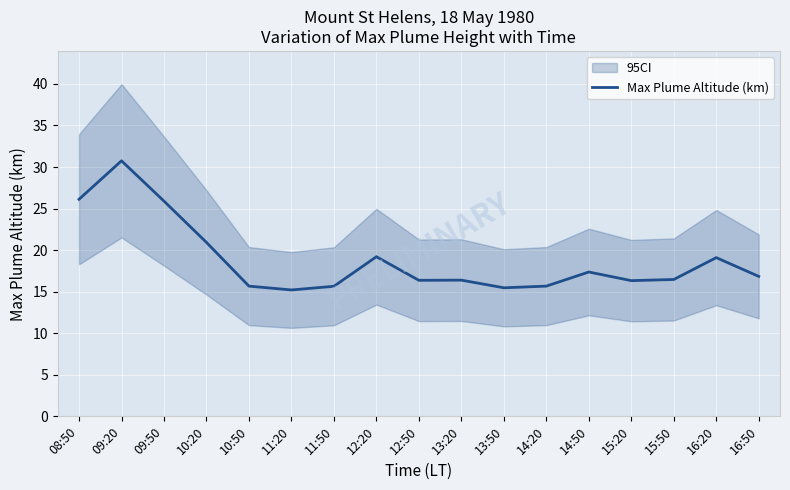

Which has a higher value, 14:50 or 15:50?

14:50